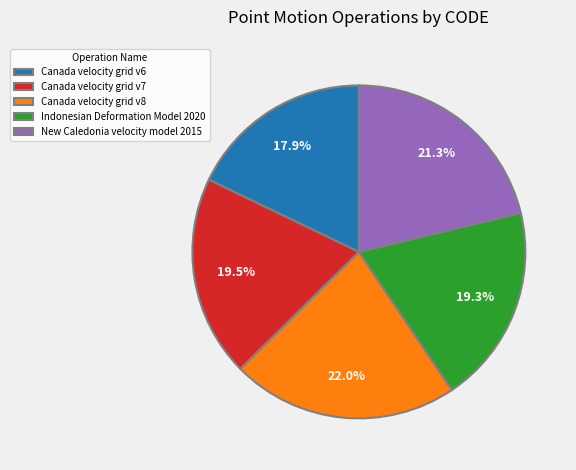

To the nearest percent, what is the average slice percentage?

20%